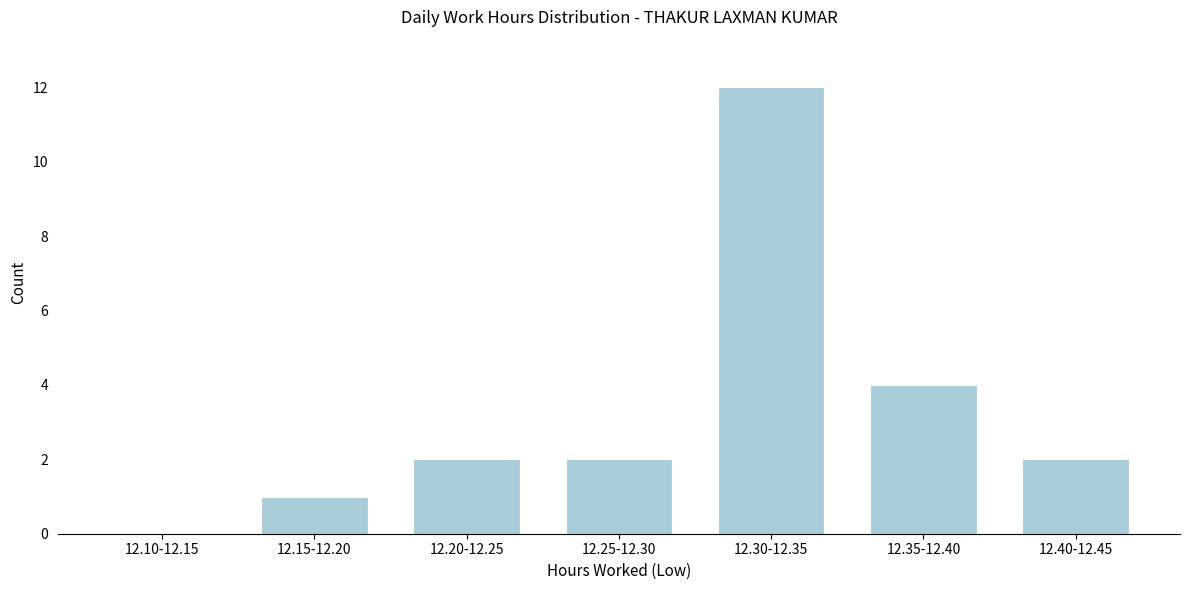

Reading left to right, what are all the values shown in this chart?

12.10-12.15=0	12.15-12.20=1	12.20-12.25=2	12.25-12.30=2	12.30-12.35=12	12.35-12.40=4	12.40-12.45=2